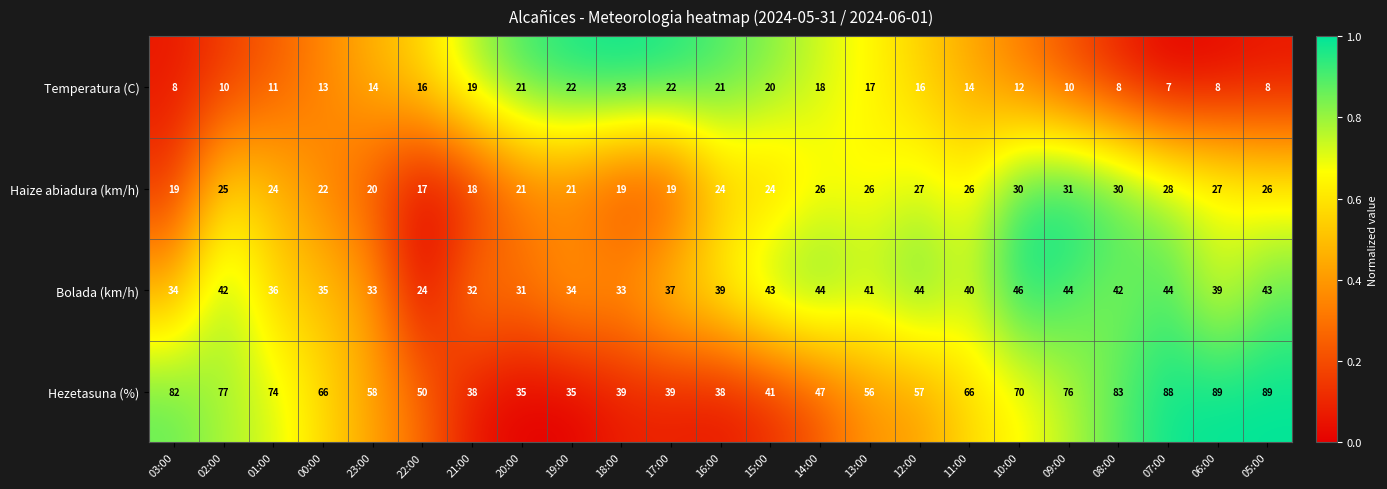

The value of Temperatura (C) at 09:00 is 14. True or false?

False